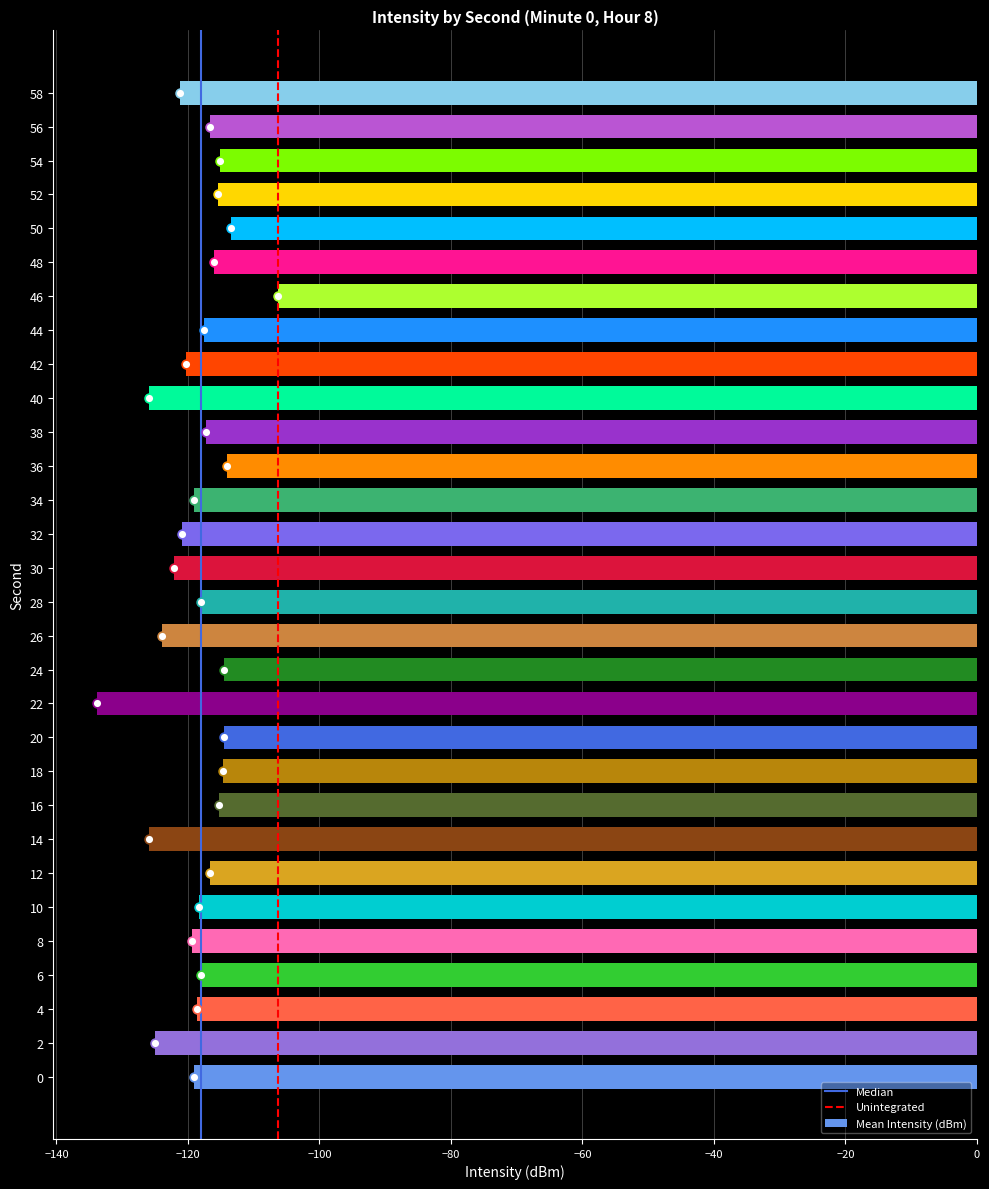

What is the change in value from 28 to 50?

+4.6